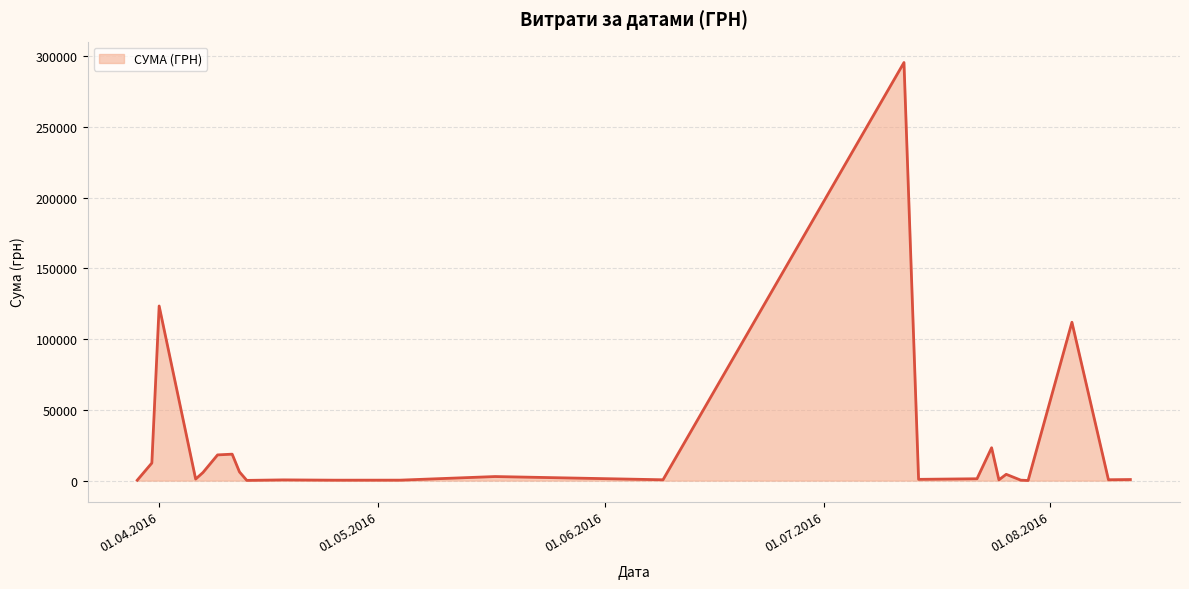

What is the maximum value shown in the chart?

295638.6